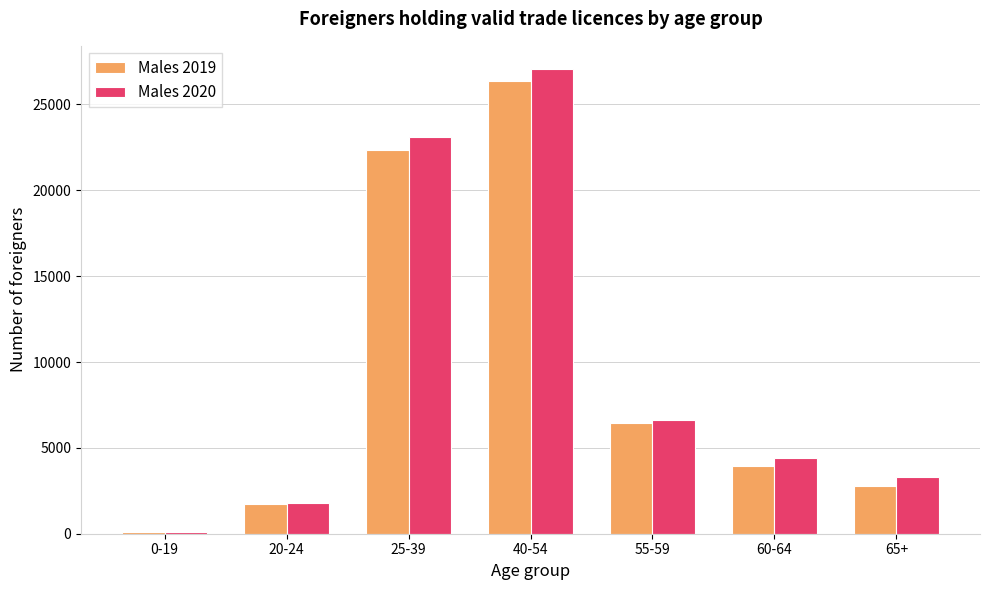

What is the difference between the second highest and minimum values in the Males 2019 series?

22236